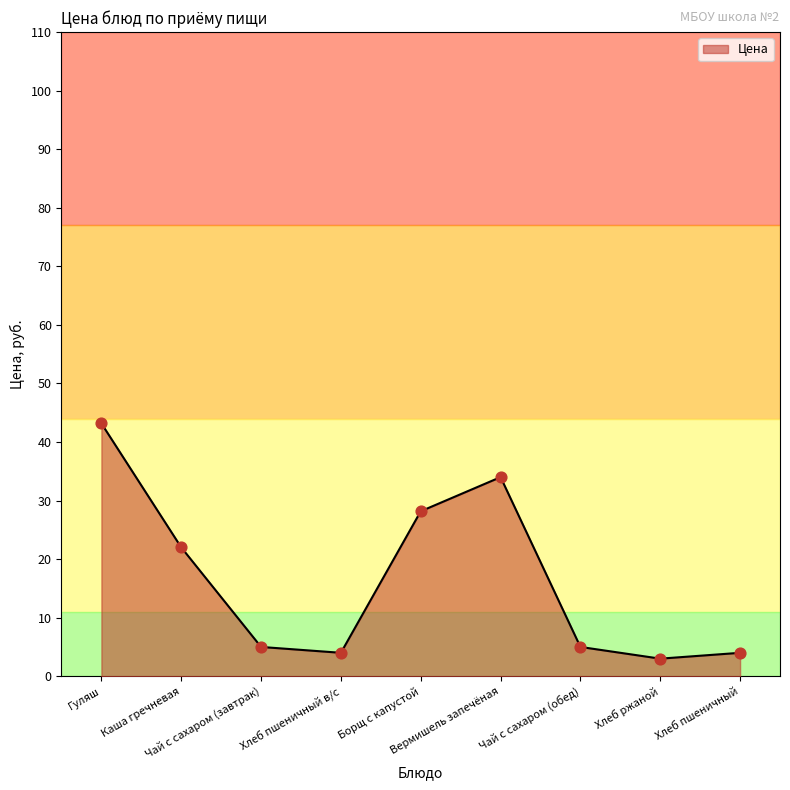

What is the difference between the maximum and minimum values?

40.2